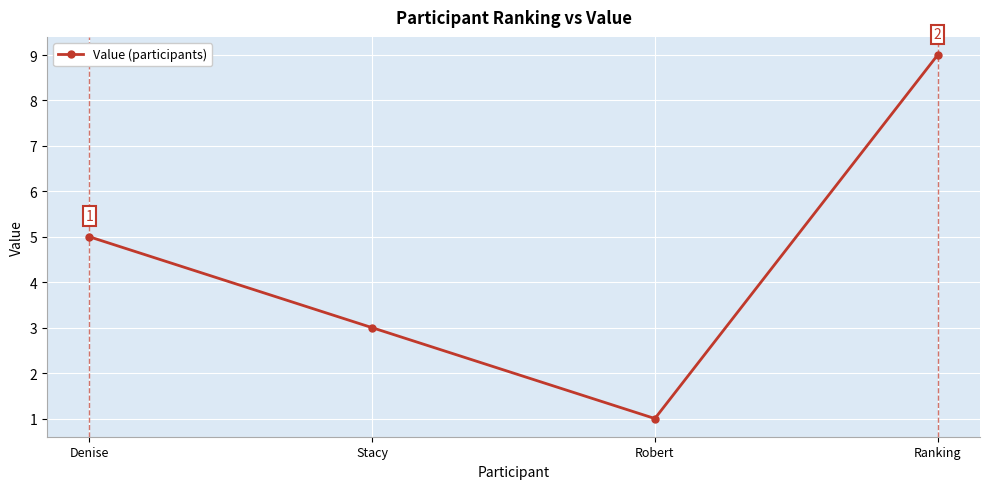

What is the difference between the maximum and minimum values?

8